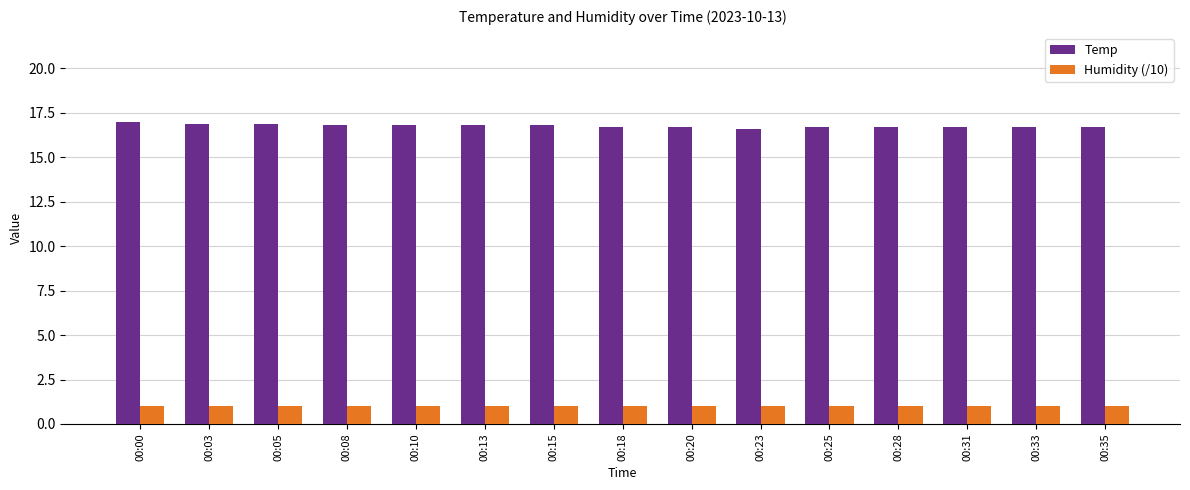

What is the greatest value displayed?

17.0